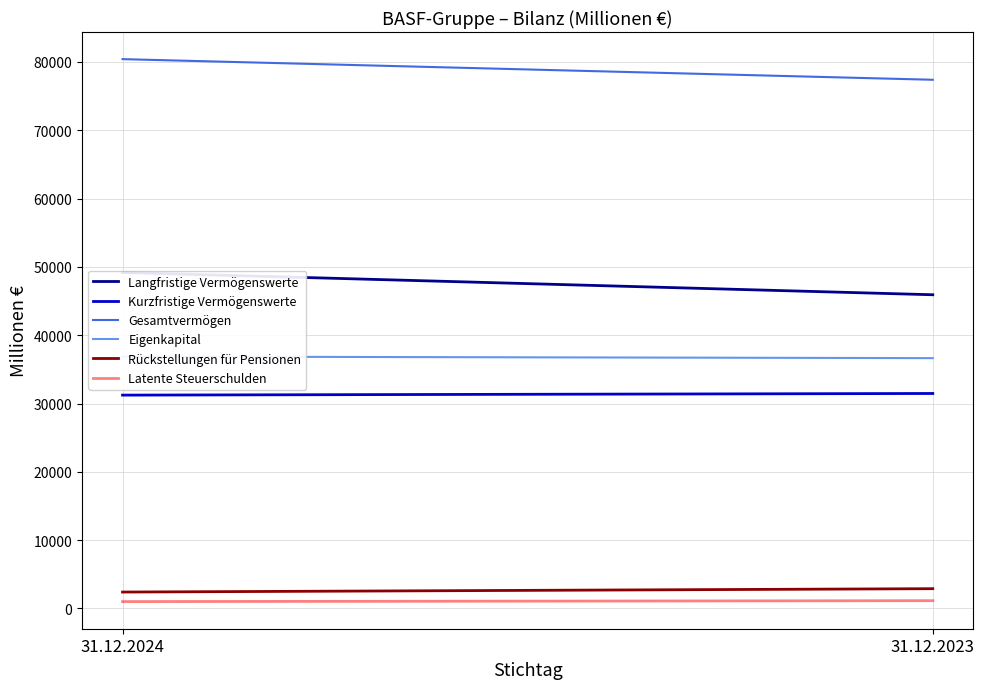

How many lines are shown in the chart?

6